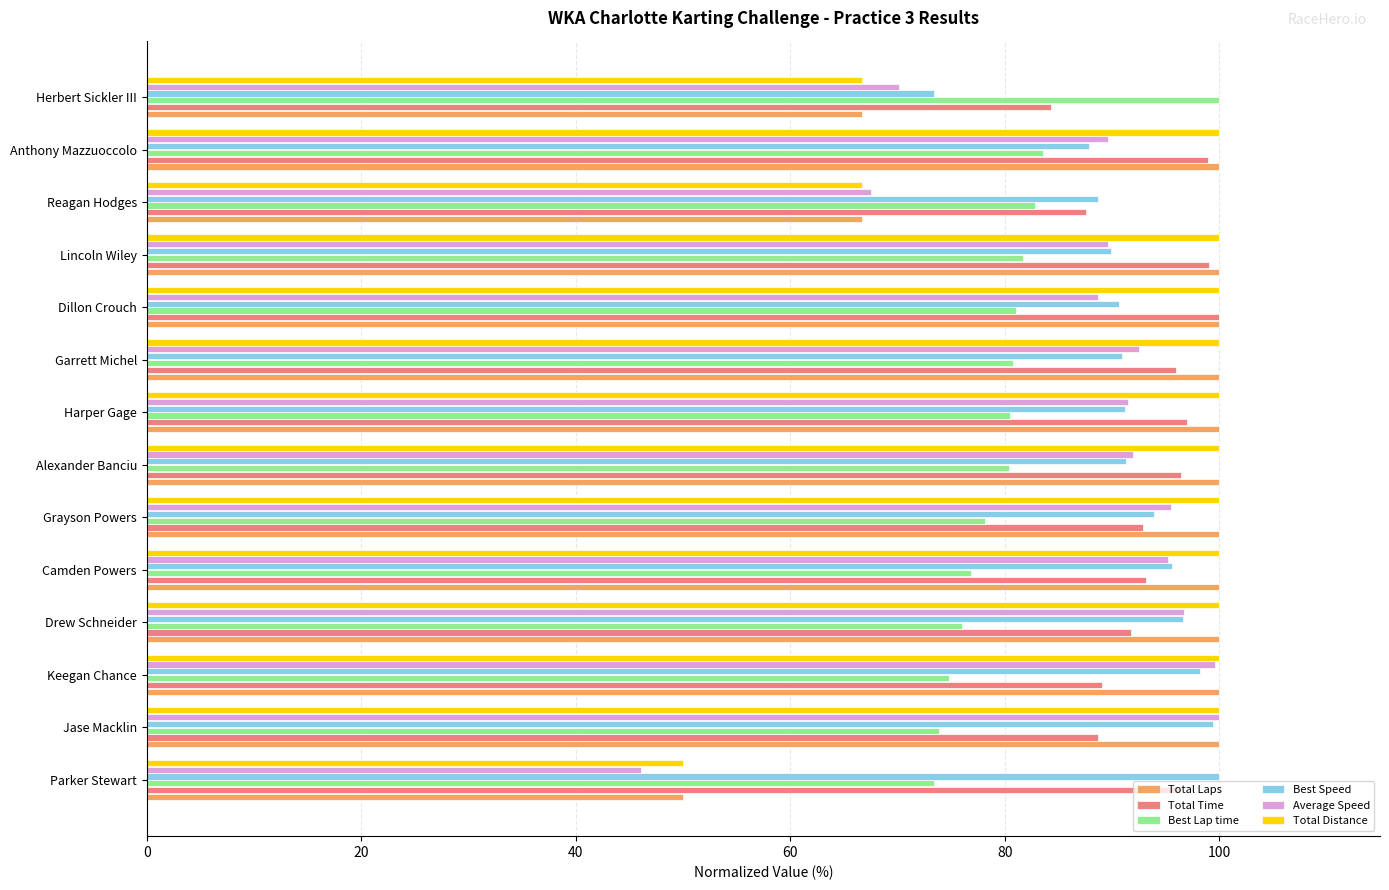

What is the approximate value of Total Distance at Drew Schneider?

100.0